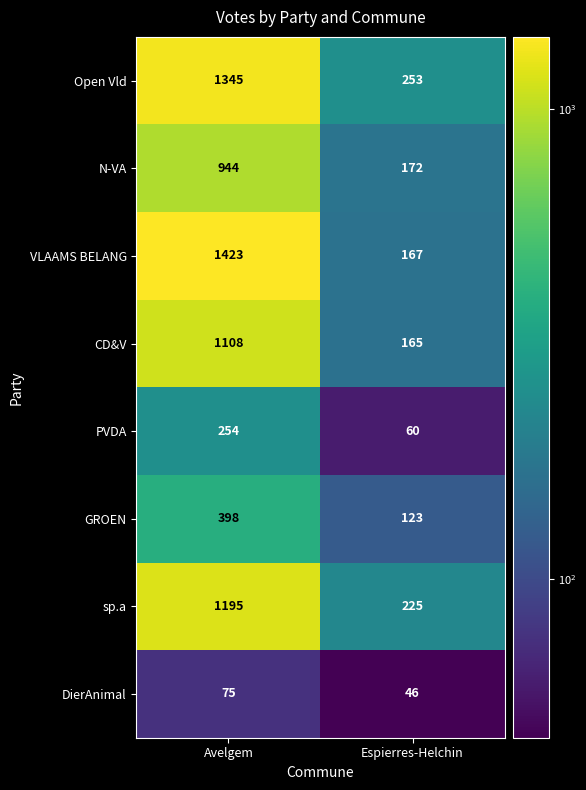

Between Avelgem and Espierres-Helchin, which series saw the biggest shift?

VLAAMS BELANG